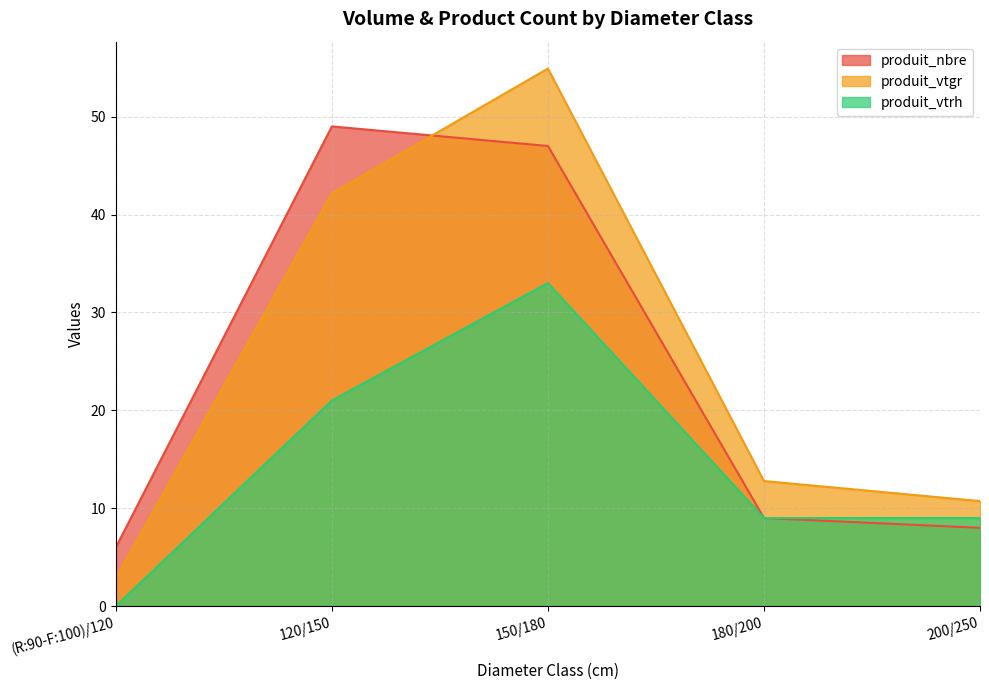

What is the sum of all produit_vtgr values?

123.4